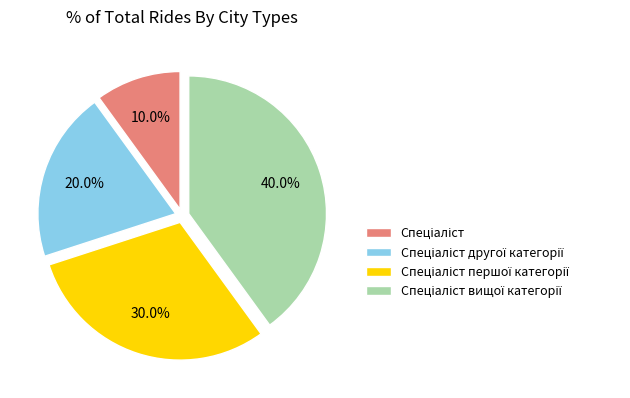

Is there any slice that represents more than half of the pie?

No